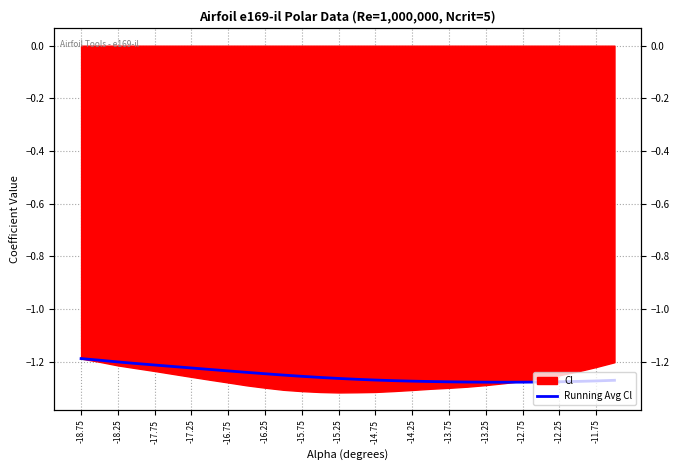

True or false: there are more than 1 points higher than both neighbors.

False